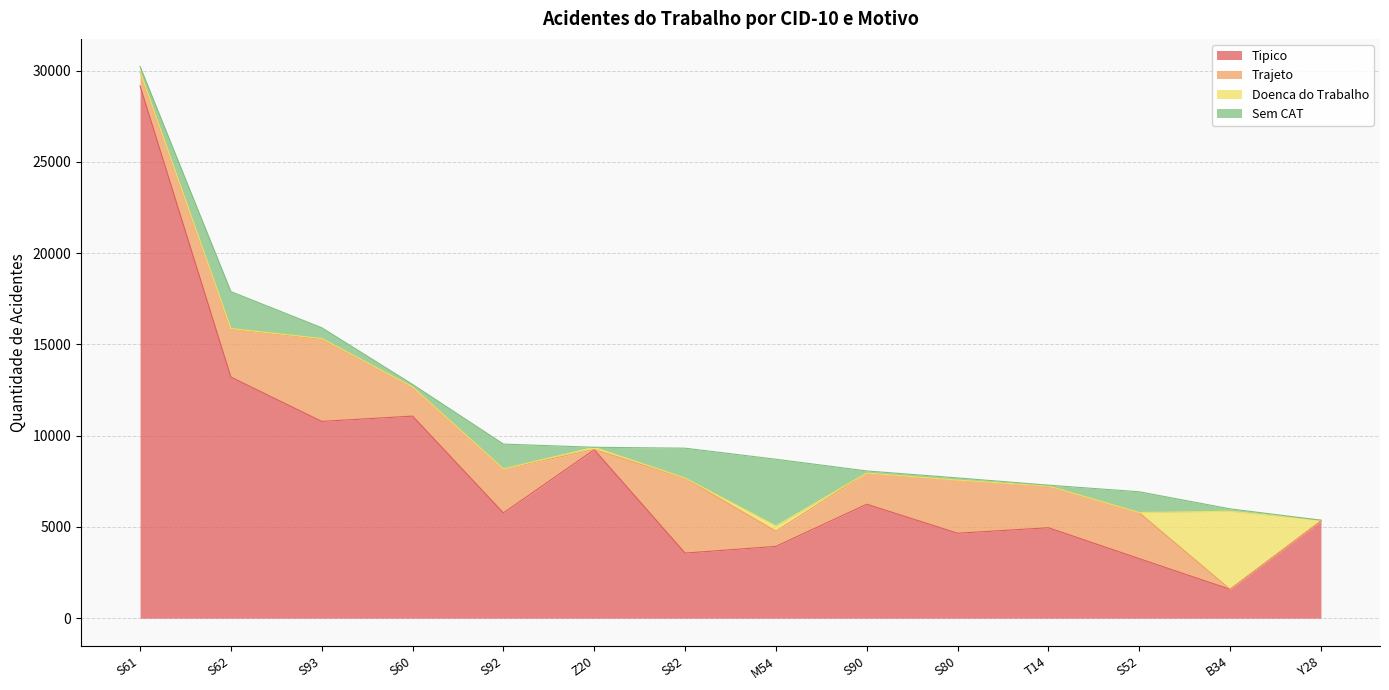

In Tipico, how many points are higher than both neighbors (excluding endpoints)?

4